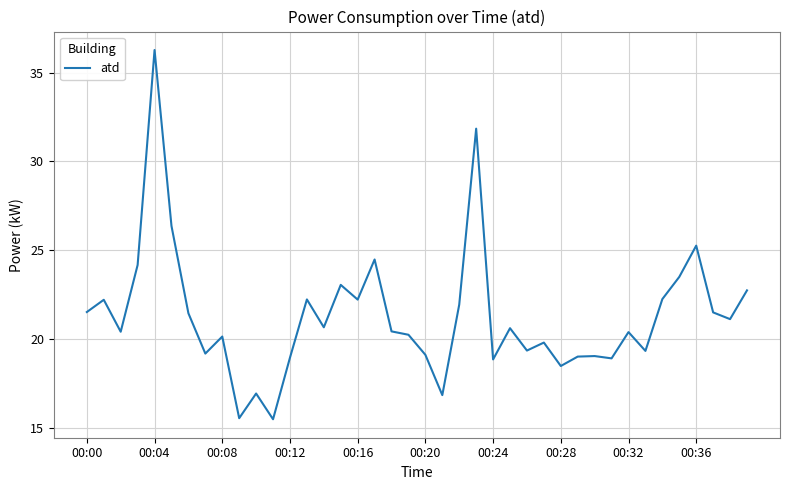

What is the difference between the maximum and minimum values?

20.8